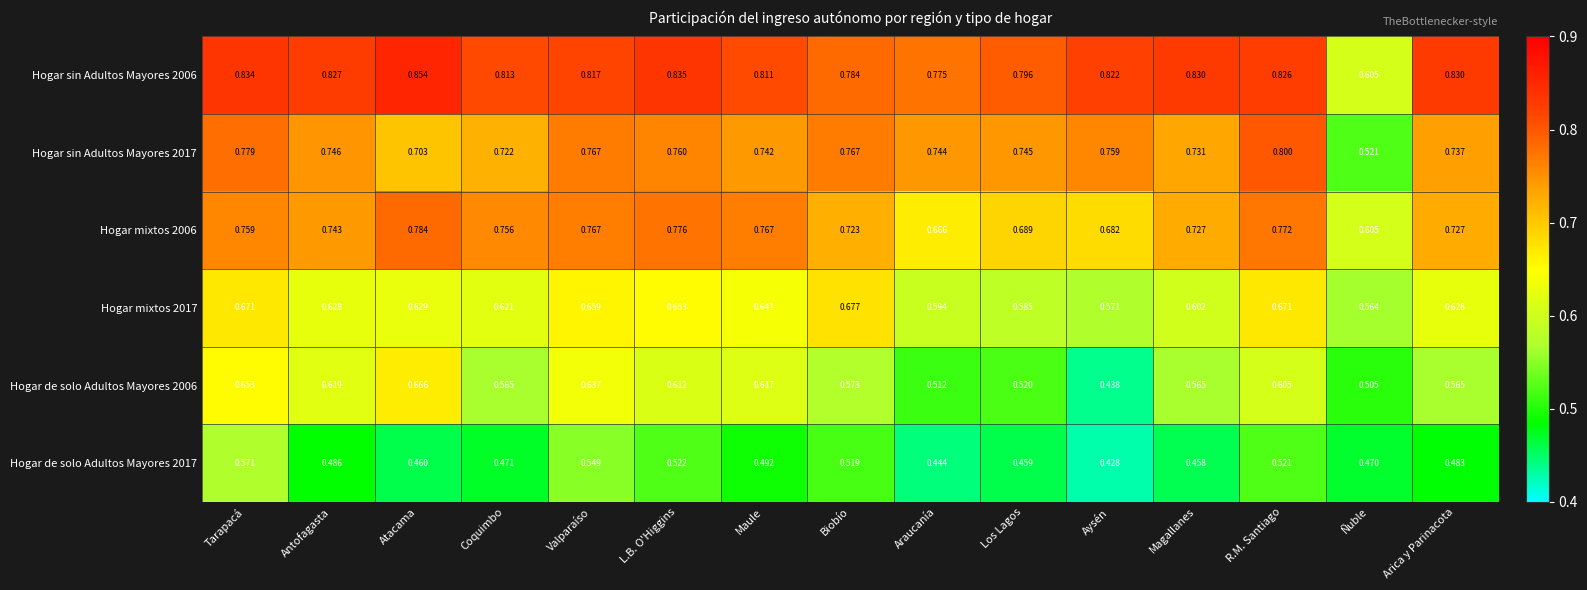

Is the value of Hogar mixtos 2006 at L.B. O'Higgins greater than the value of Hogar sin Adultos Mayores 2017 at Tarapacá?

No